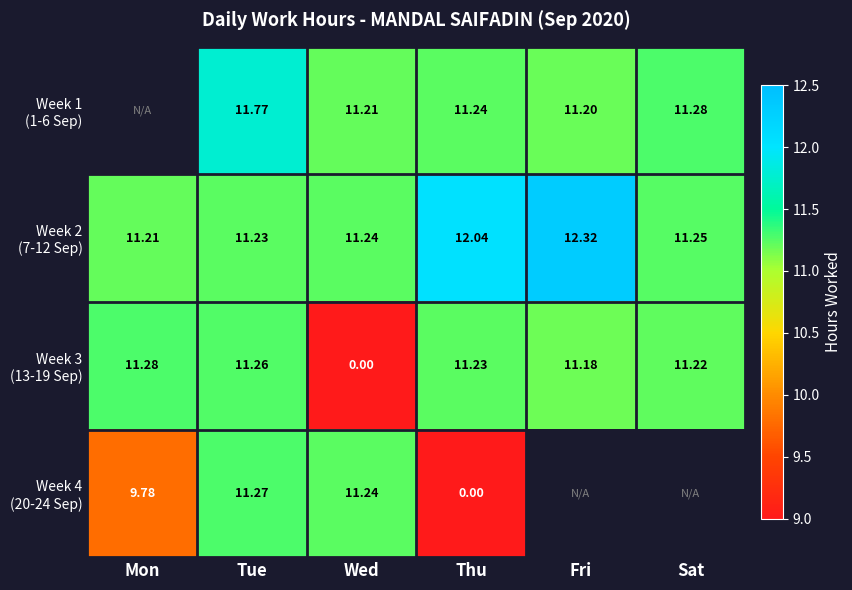

Which category has the lowest value in the Week 4 (20-24 Sep) series?

Thu